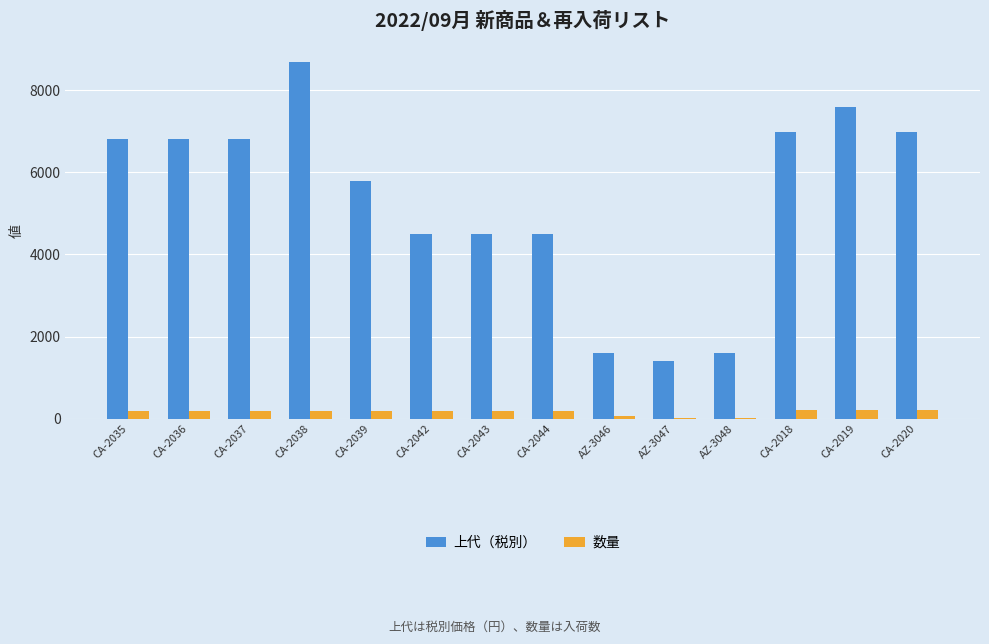

What is the sum of all 数量 values?

2134